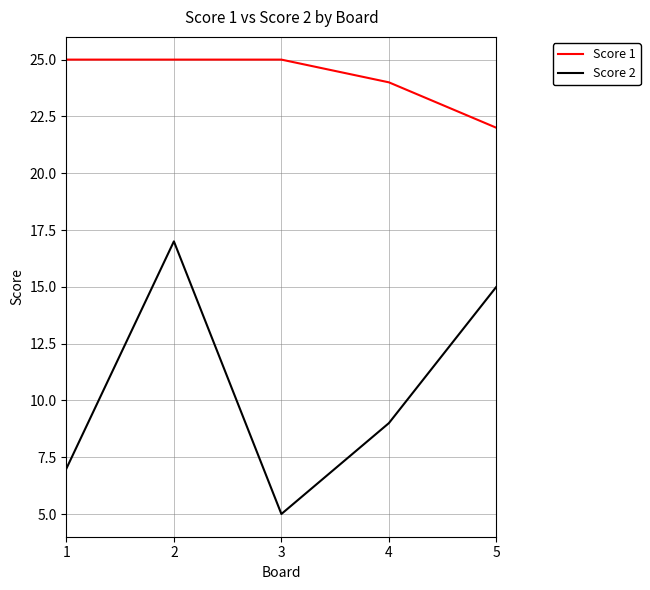

The value of Score 2 at 3 is 5. True or false?

True